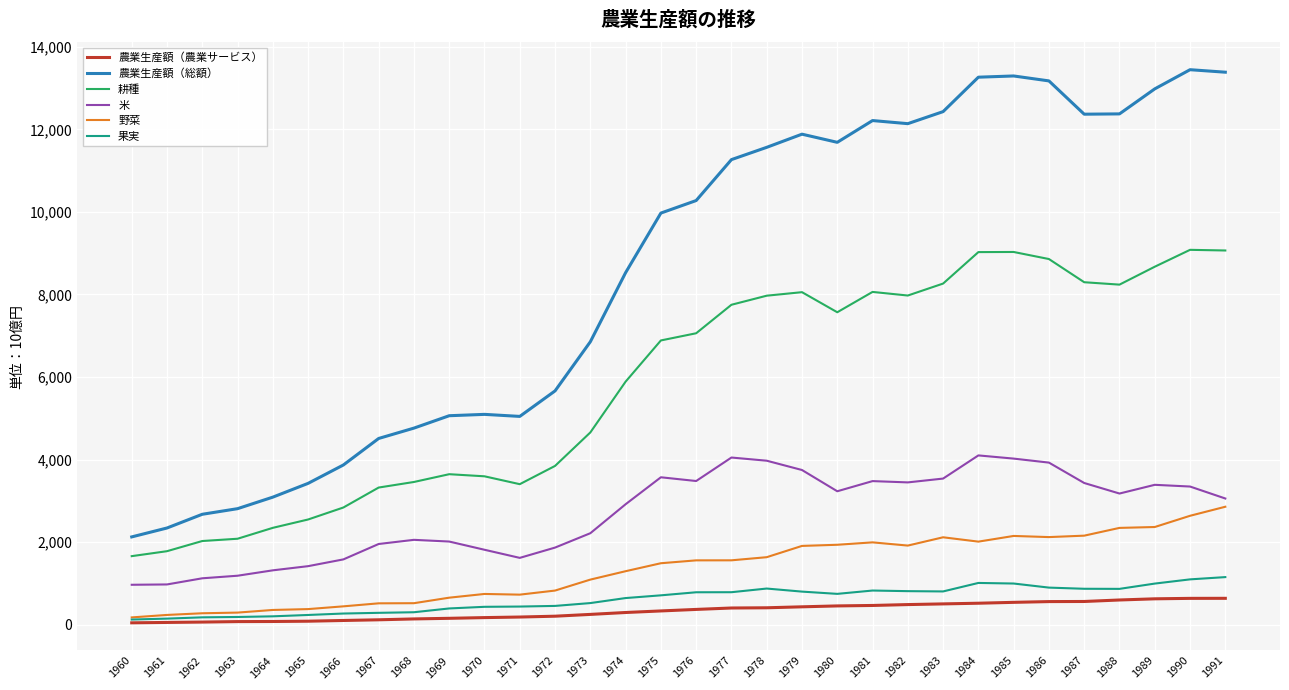

In 農業生産額（総額）, how many points are higher than both neighbors (excluding endpoints)?

5